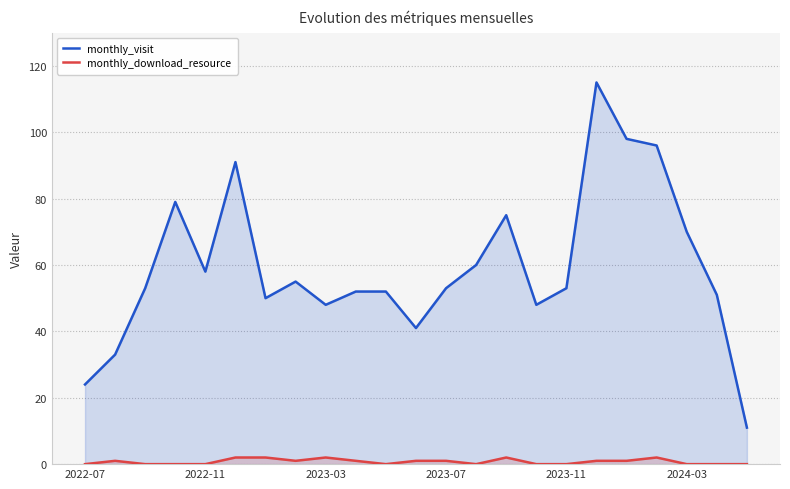

Which series has the widest spread of values?

monthly_visit